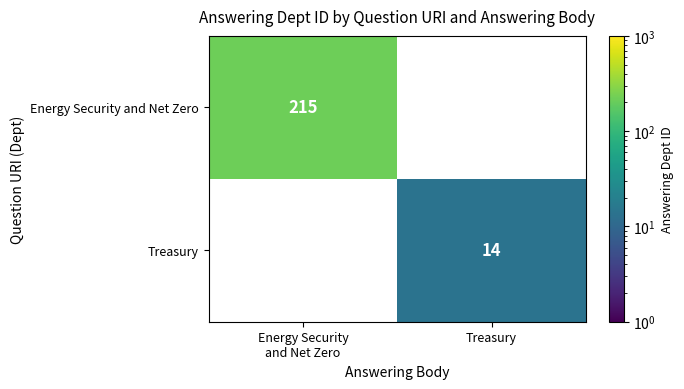

At how many categories does at least one series exceed 212?

1